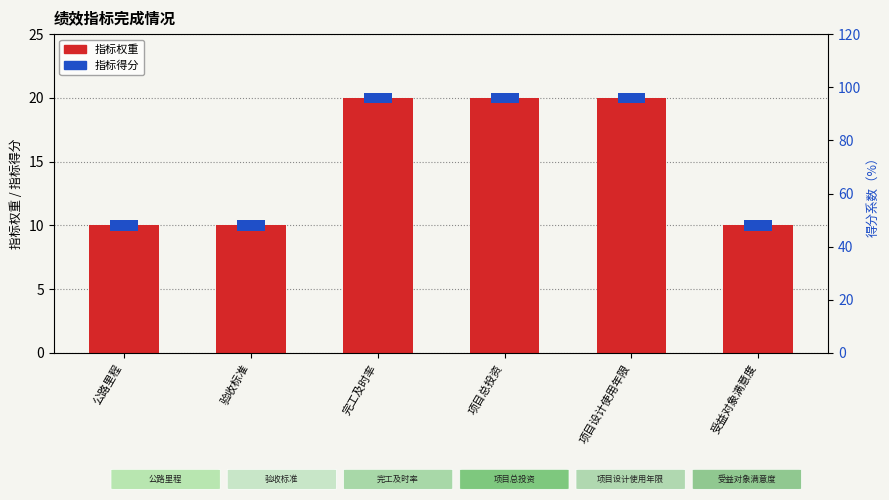

Rank the series at 公路里程 from highest to lowest value.

指标权重, 指标得分